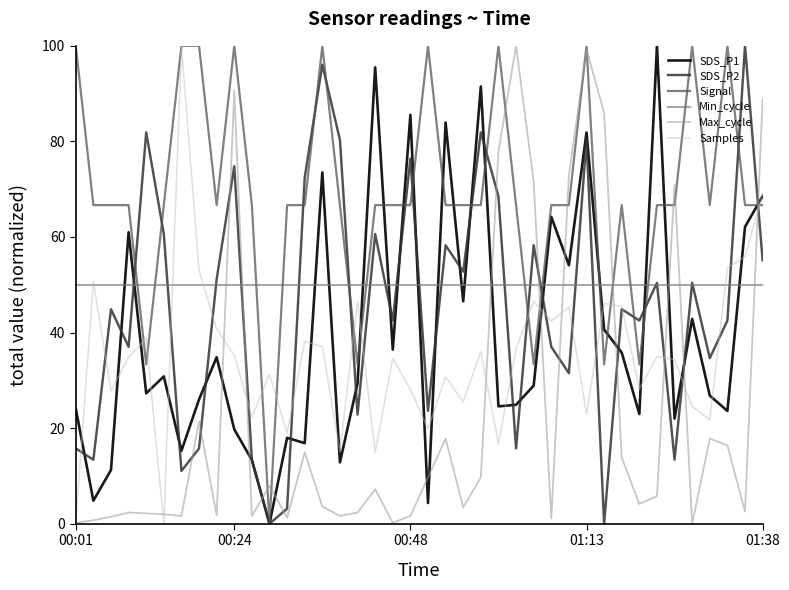

Which series ends up on top after the final intersection of SDS_P1 and Min_cycle?

SDS_P1